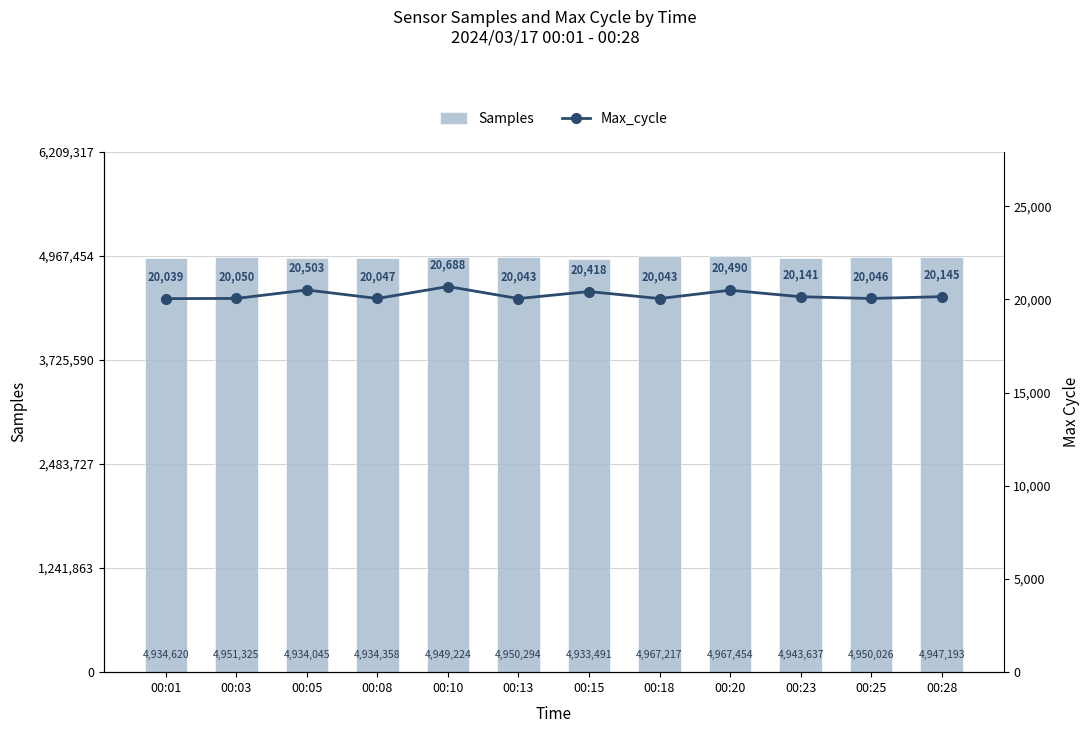

Read the Samples value at 00:18.

4967217